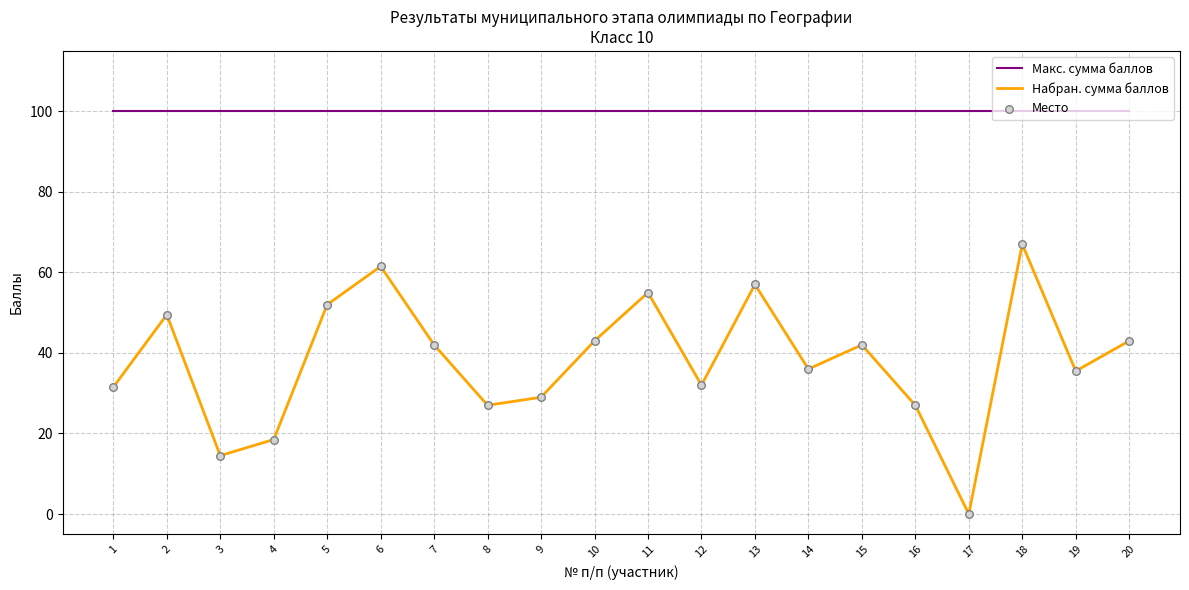

What is the difference between the highest and lowest values at 3?

85.5